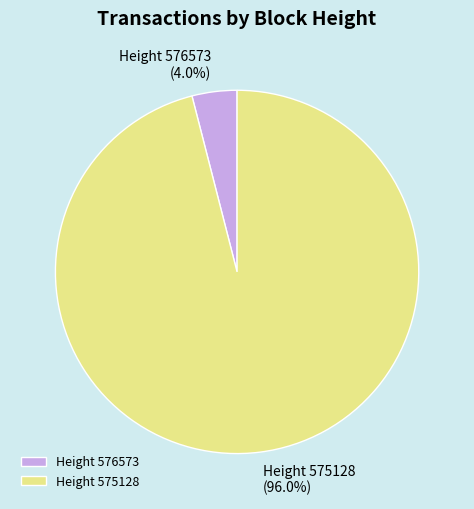

How many slices are in this pie chart?

2